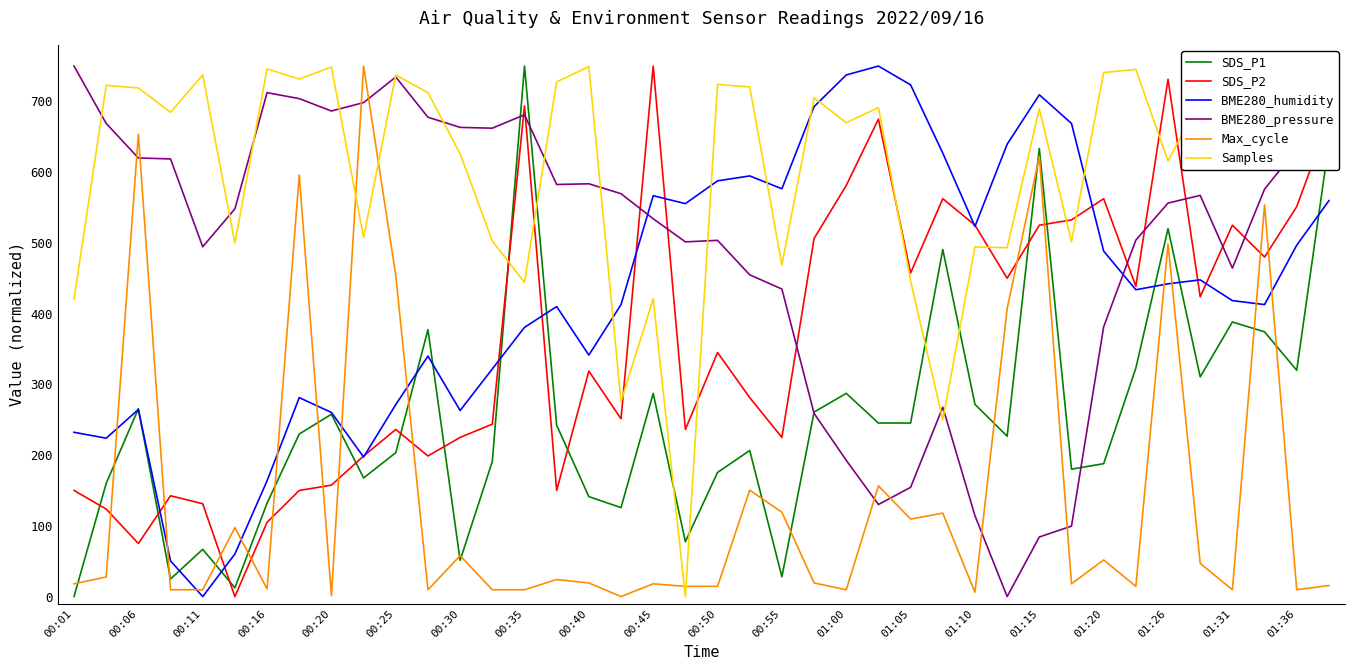

How many data points in BME280_humidity are less than 433?

20